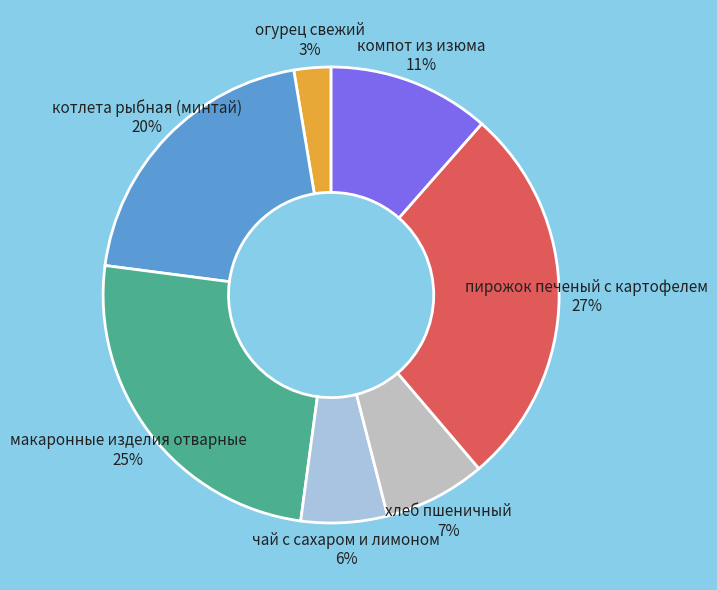

How many segments does this pie chart have?

7